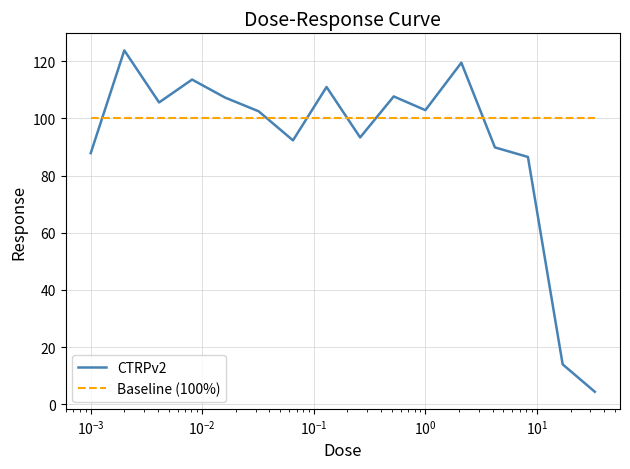

Which series has the widest spread of values?

CTRPv2